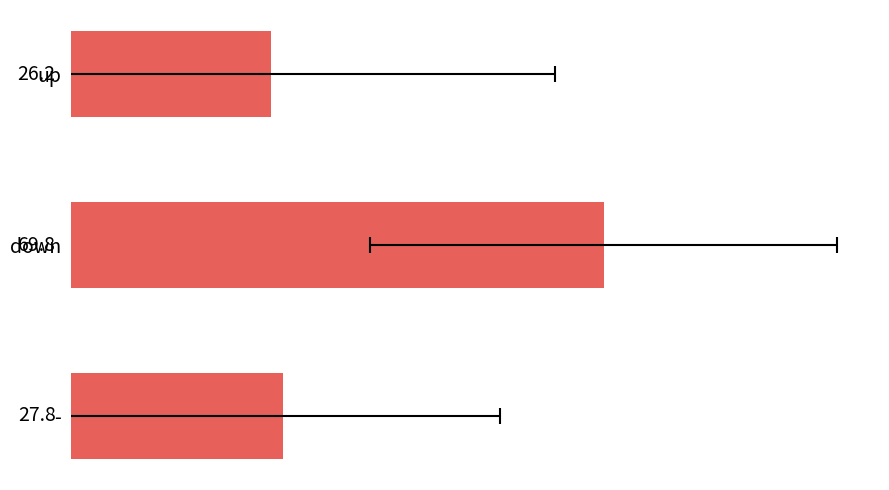

What is the ratio of the value at up to the value at down?

0.4